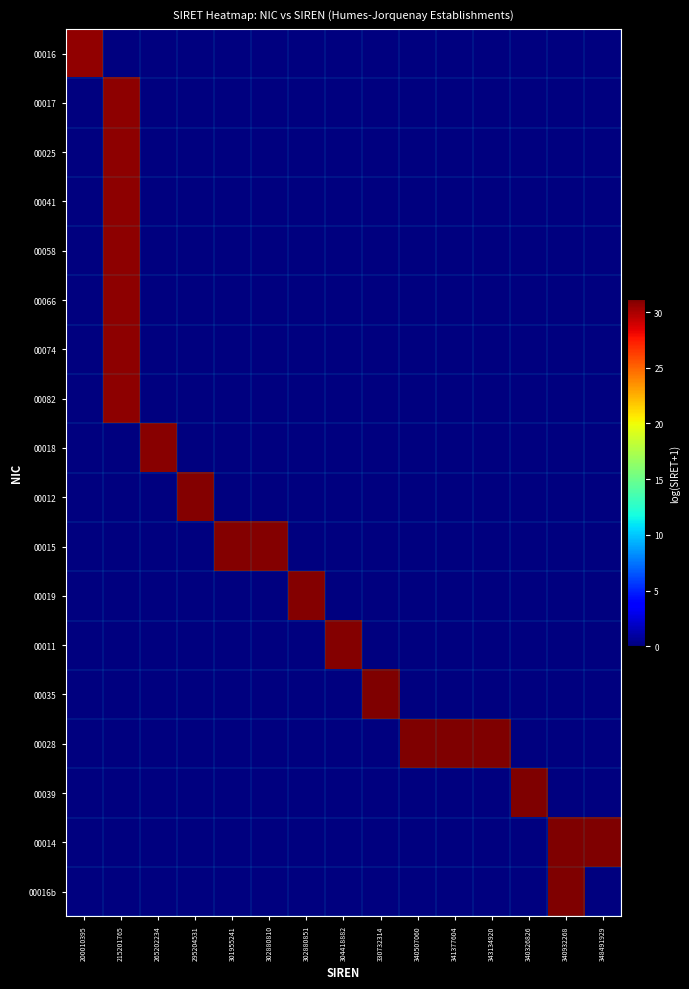

What is the greatest value displayed?

31.2